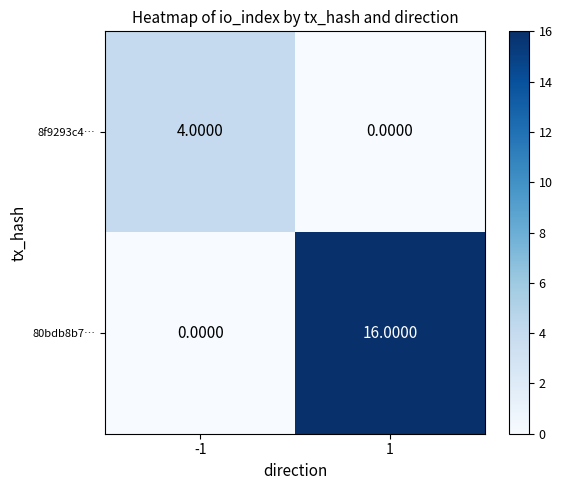

At 1, list the series in order from largest to smallest.

80bdb8b7…, 8f9293c4…